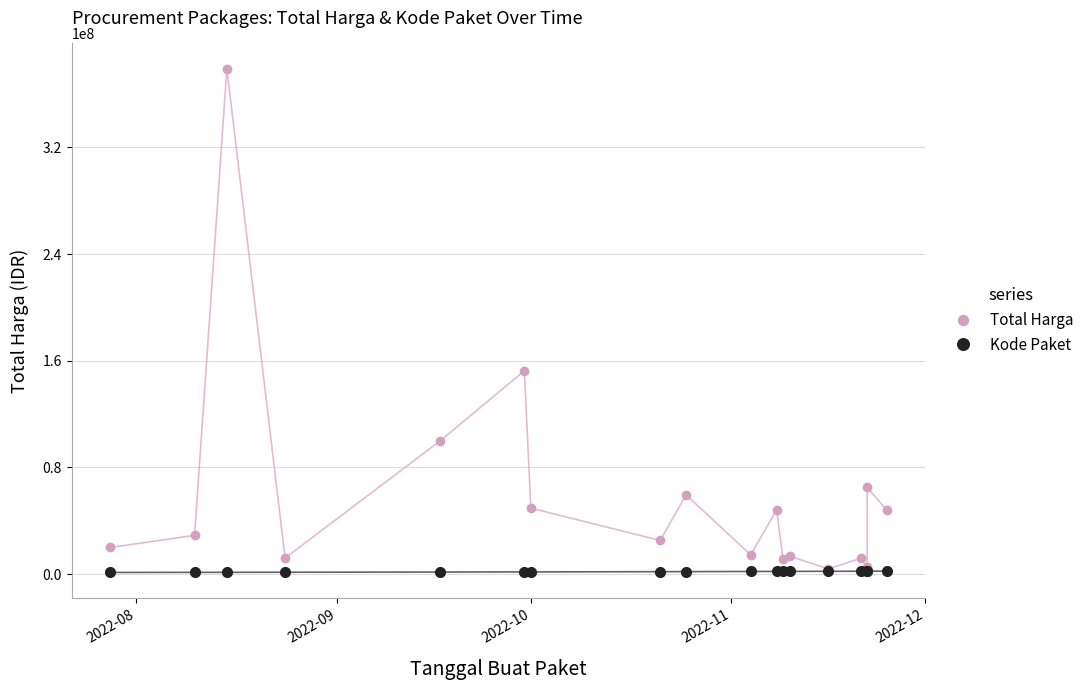

Reading left to right, list all the values displayed in this chart.

Total Harga: 19950000	29000000	379075000	12000000	100000000	152477000	49478000	25200000	59375000	14400000	48140000	11100000	13442000	3825000	11800000	5093000	65000000	48140000
Kode Paket: 1205257	1279649	1308563	1354517	1502912	1597005	1602603	1788370	1820441	1935089	1980186	1993460	2011140	2065183	2121450	2139573	2135660	2174549